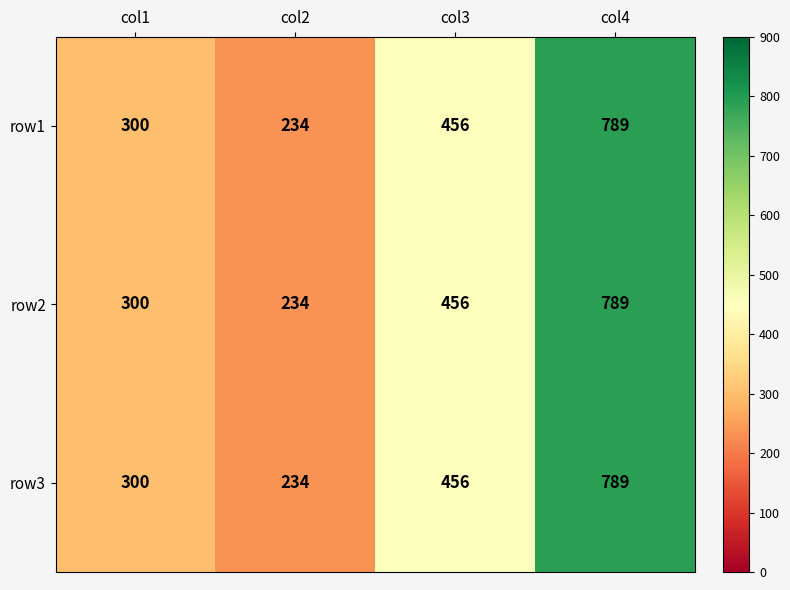

At which category does the chart reach its minimum across all series?

col2